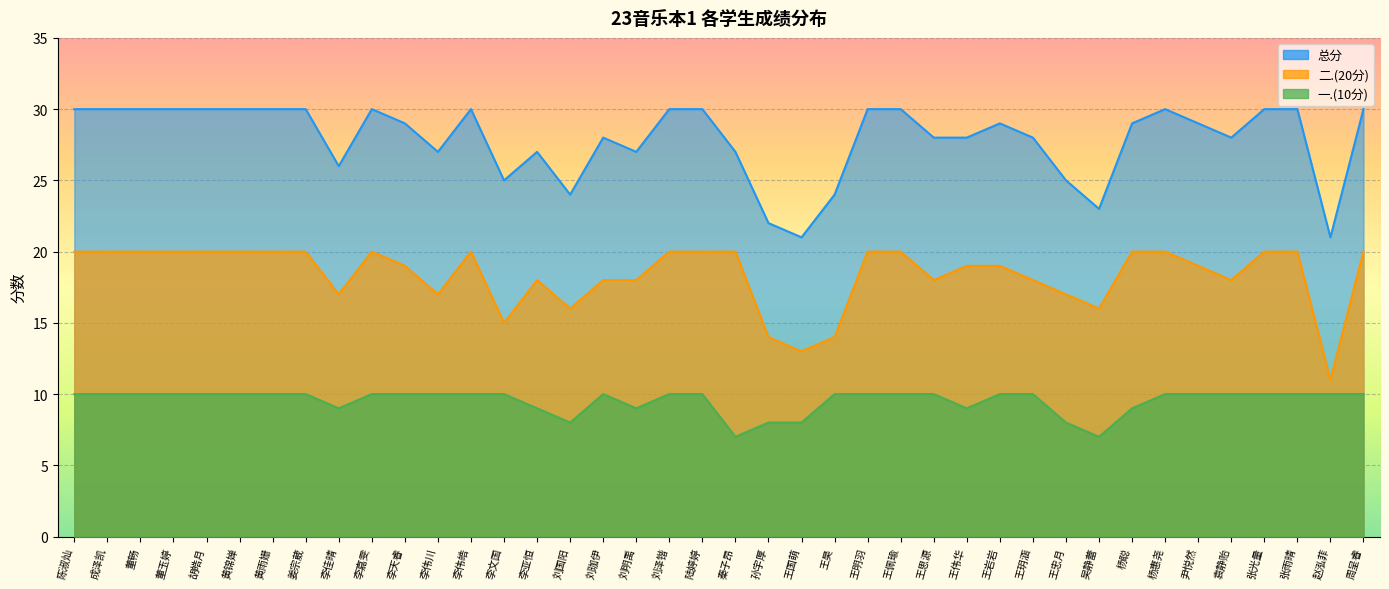

Where is the first local maximum for 总分?

李嘉雯